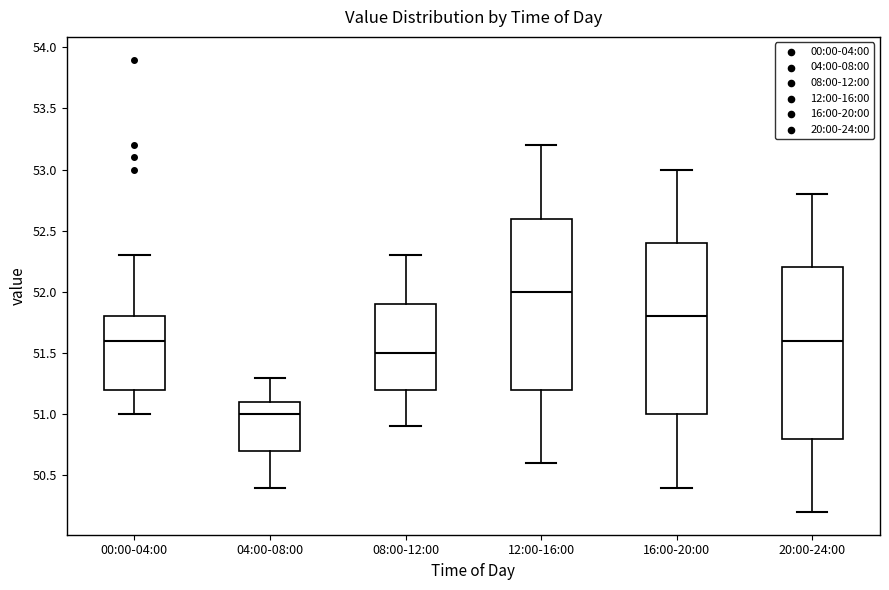

Reading left to right, read every box against the y-axis: the position of its median line, the range the box covers, and the ends of its whiskers. The values are not printed on the chart, so give them approximately, as read against the axis.

00:00-04:00: median 51.6, box 51.2 to 51.8, whiskers 51.0 to 52.3
04:00-08:00: median 51.0, box 50.7 to 51.1, whiskers 50.4 to 51.3
08:00-12:00: median 51.5, box 51.2 to 51.9, whiskers 50.9 to 52.3
12:00-16:00: median 52.0, box 51.2 to 52.6, whiskers 50.6 to 53.2
16:00-20:00: median 51.8, box 51.0 to 52.4, whiskers 50.4 to 53.0
20:00-24:00: median 51.6, box 50.8 to 52.2, whiskers 50.2 to 52.8